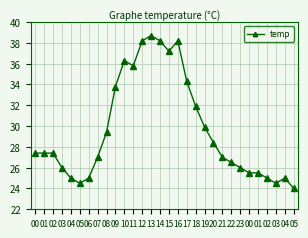

Which category has the highest value across all series?

13